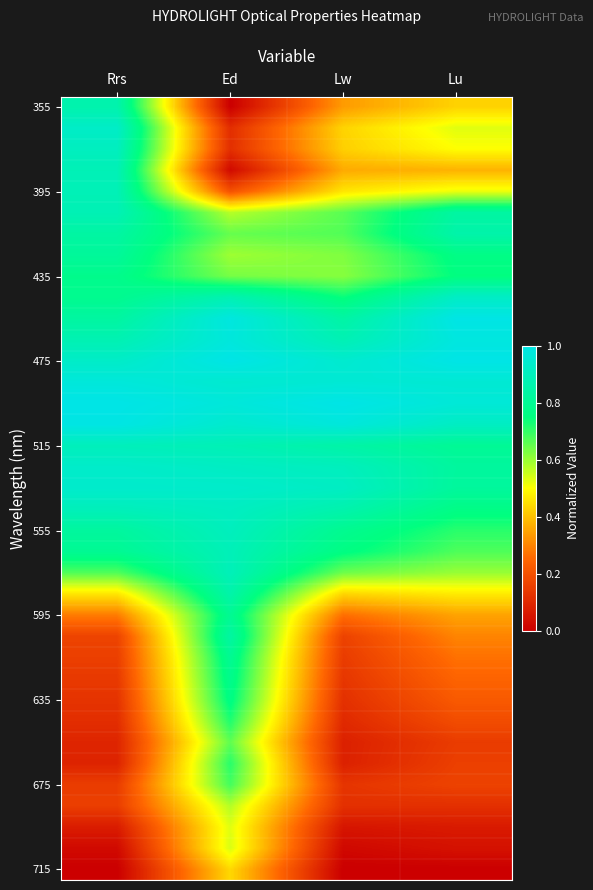

What is the total value across all series at Ed?

25.6